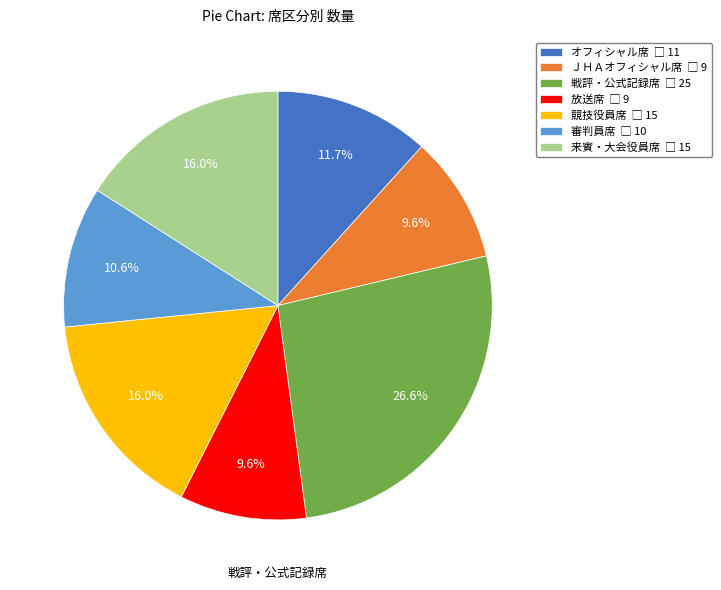

What portion of the pie excludes 戦評・公式記録席?

73.4%